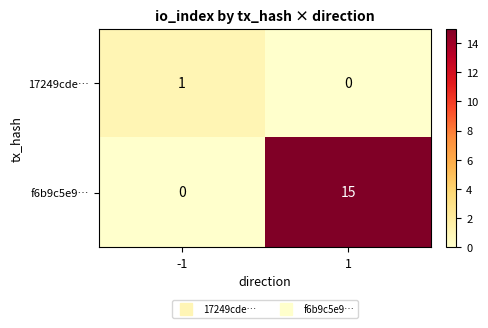

What is the greatest value displayed?

15